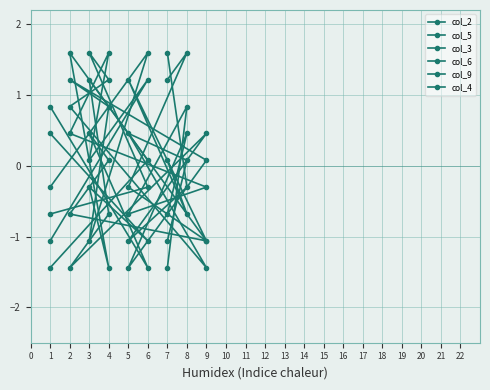

What is the value of the col_4 point at the 2nd from the left?

-0.3